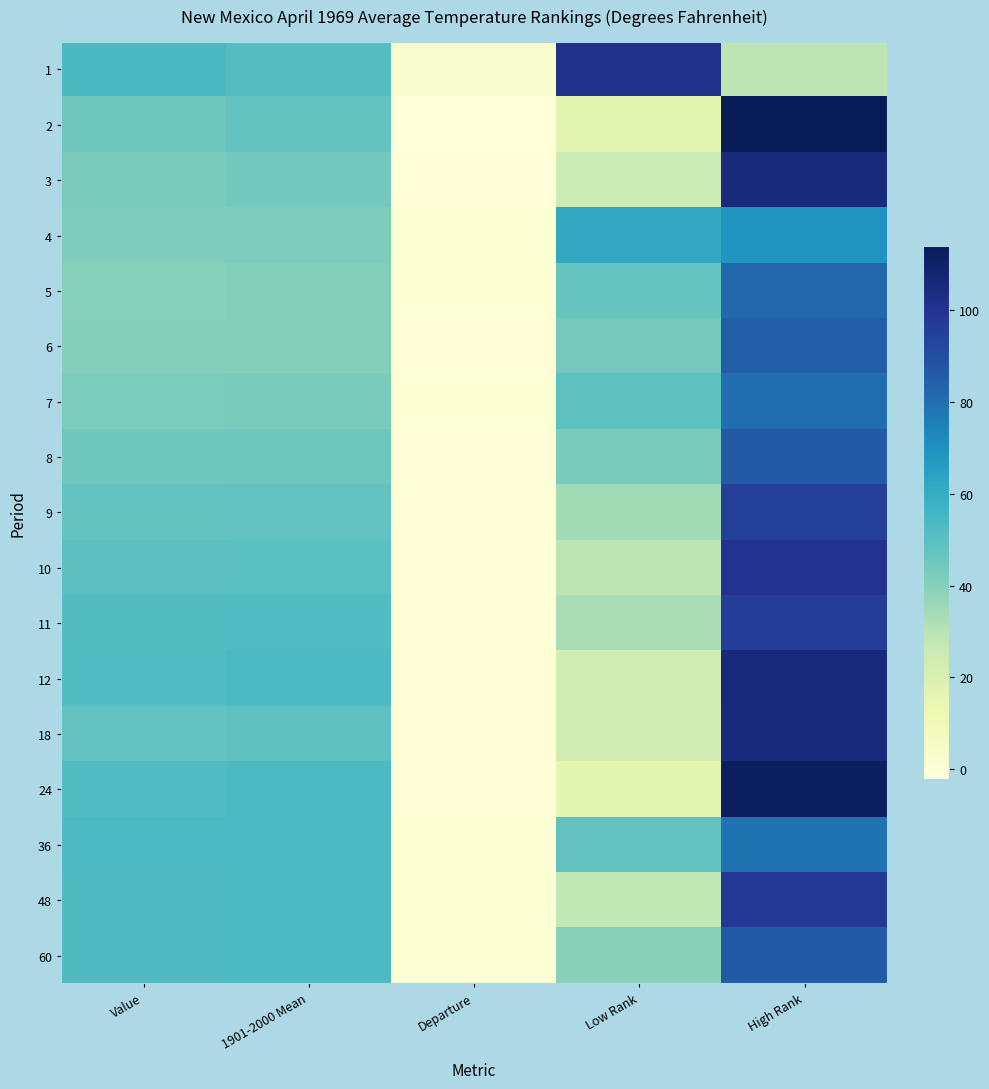

At Low Rank, list the series in order from largest to smallest.

1, 4, 7, 36, 5, 6, 8, 60, 9, 11, 10, 48, 3, 12, 18, 2, 24